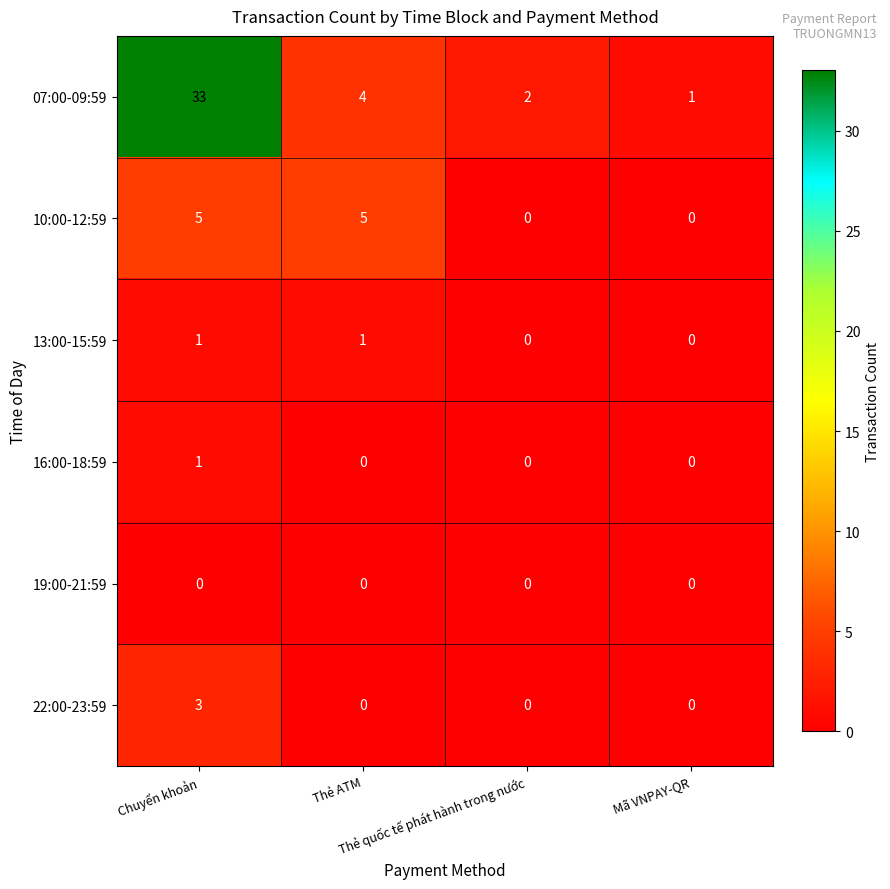

How many data points in 16:00-18:59 are above 0?

1